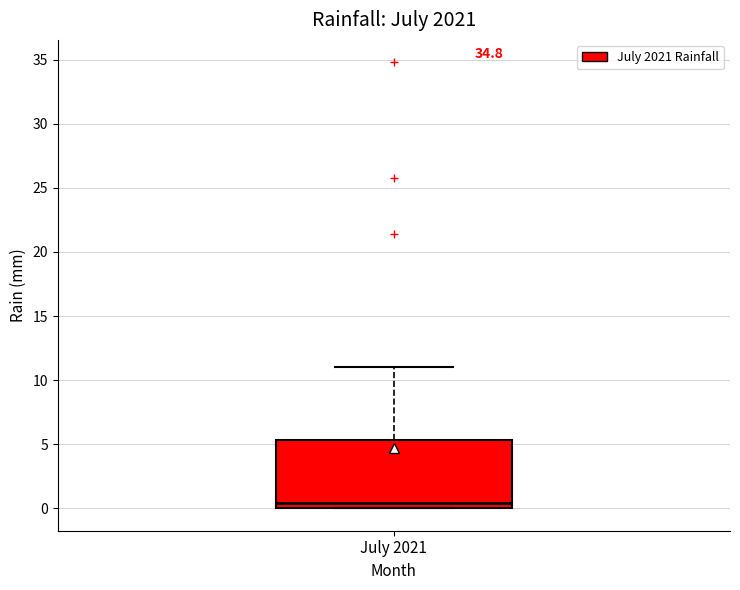

Read this box plot against the y-axis: the position of the median line, the range covered by the box, and the ends of both whiskers. The values are not printed on the chart, so give them approximately, as read against the axis.

median 0.5, box 0.0 to 5.5, whiskers 0.0 to 11.0